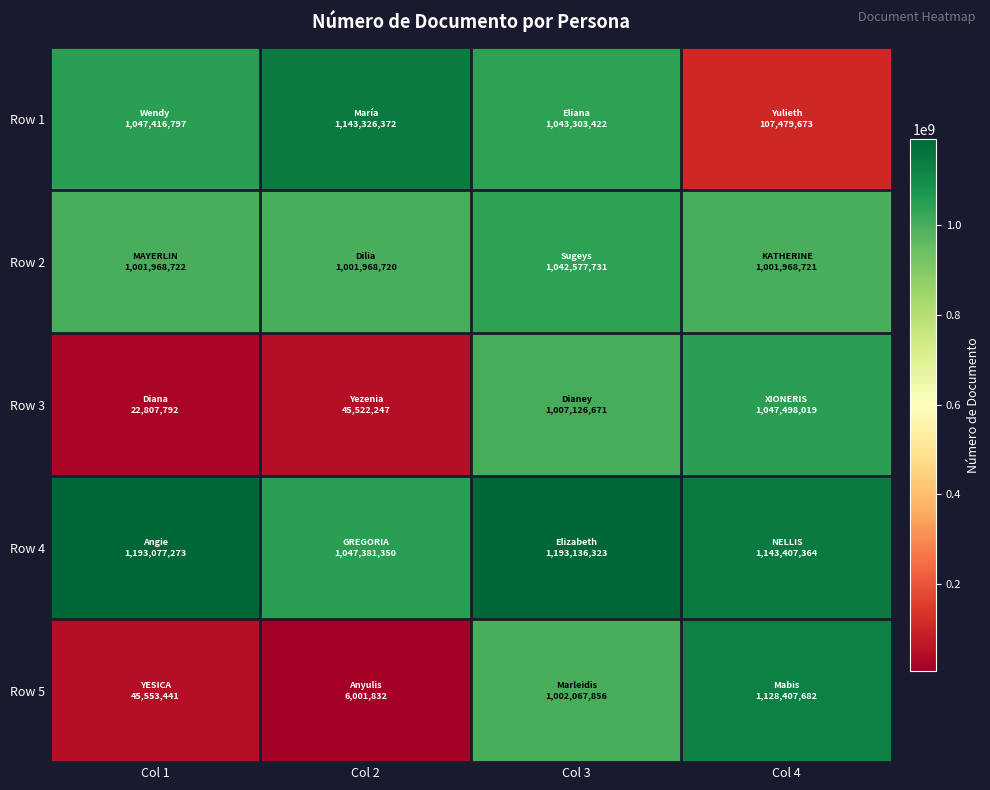

How many distinct data groups are displayed?

5